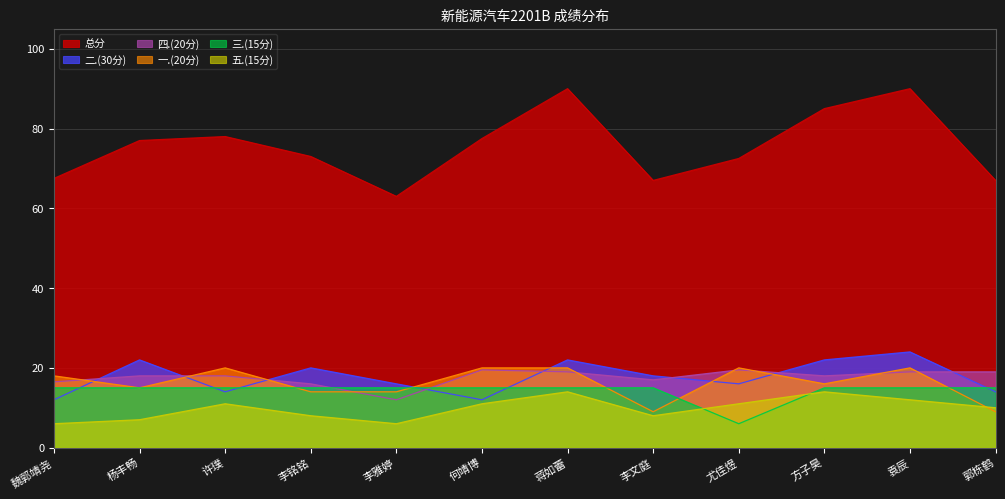

True or false: 二.(30分) has a value of 16.0 at 李雅婷.

True